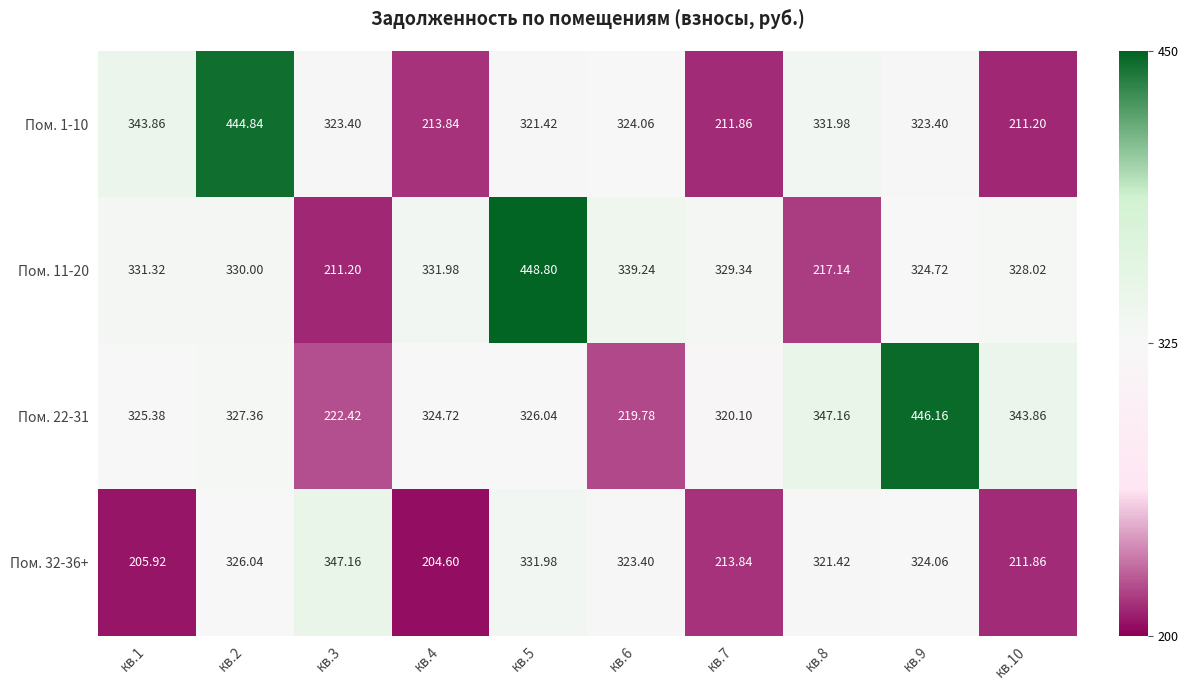

Between кв.6 and кв.7, which series saw the biggest shift?

Пом. 1-10